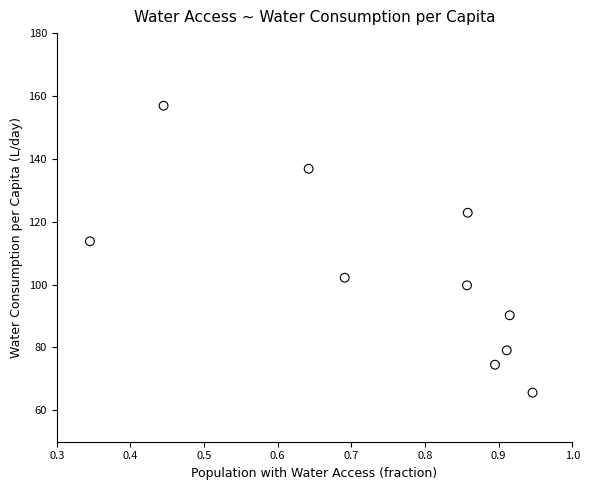

What Y value in the scatter plot is closest to 111?

113.8